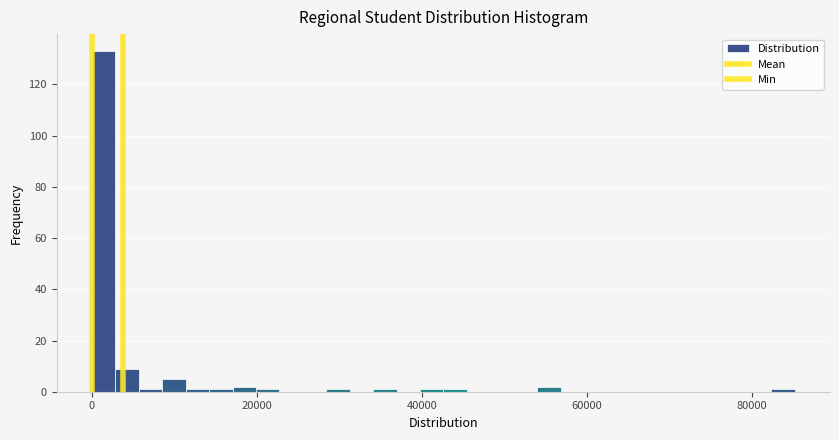

Around what value on the x-axis is the tallest bar? Give the approximate position of its centre, as read against the axis.

2000